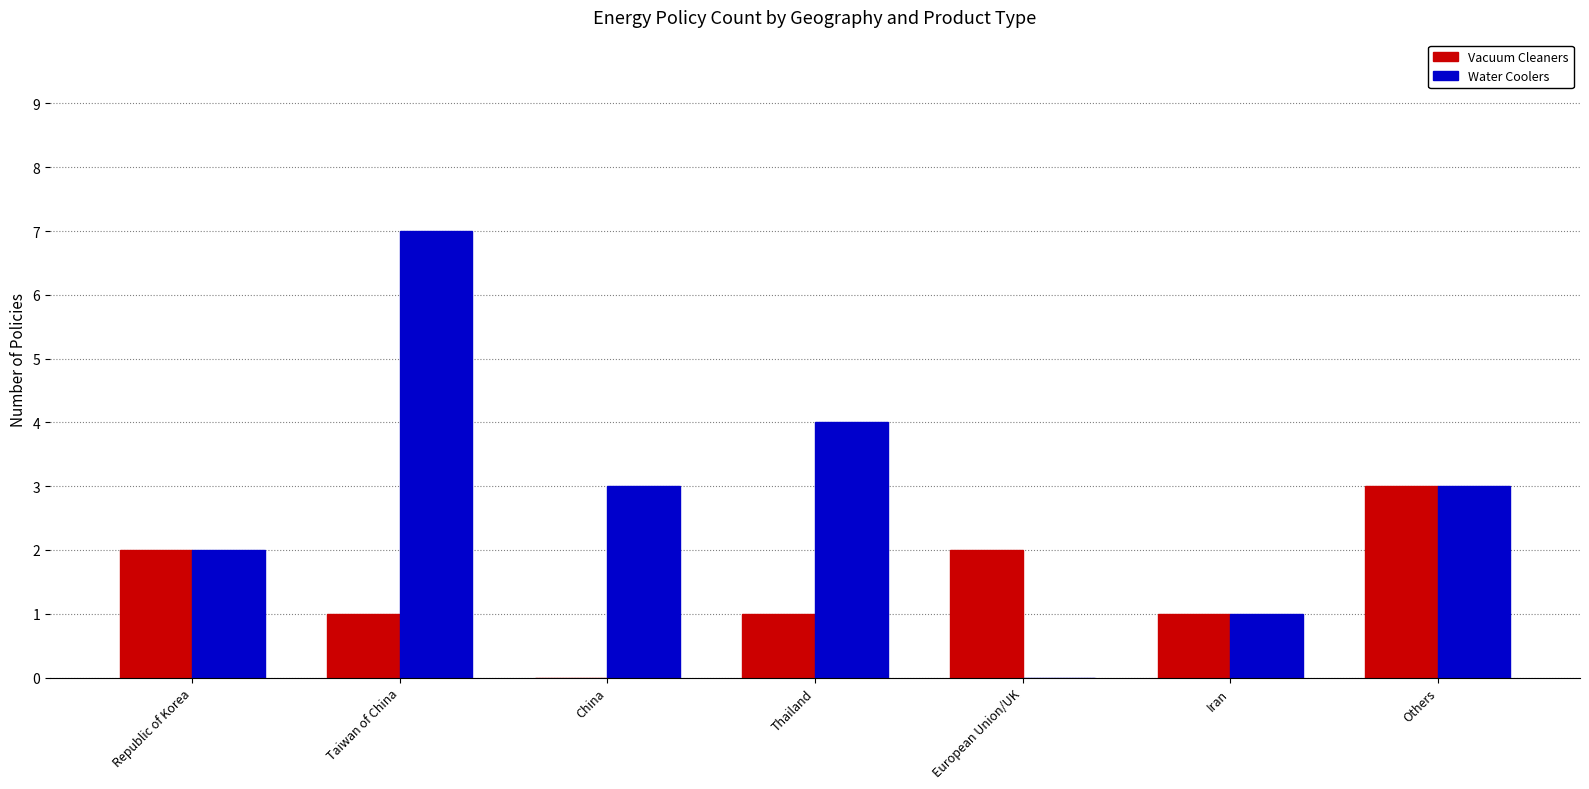

What value does the Water Coolers series have at Thailand?

4